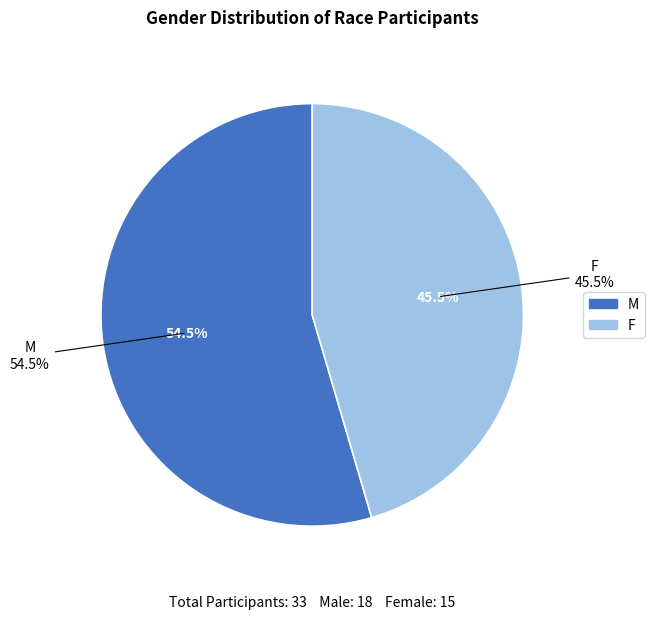

True or false: F accounts for 54% of the total.

False